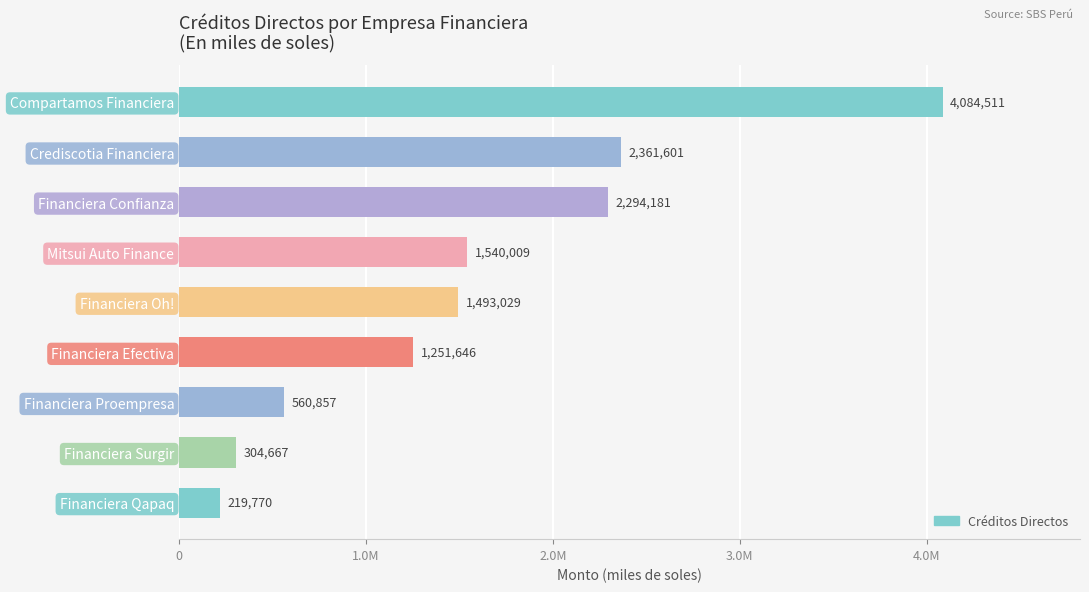

List the labels in order of value, smallest first.

Financiera Qapaq, Financiera Surgir, Financiera Proempresa, Financiera Efectiva, Financiera Oh!, Mitsui Auto Finance, Financiera Confianza, Crediscotia Financiera, Compartamos Financiera